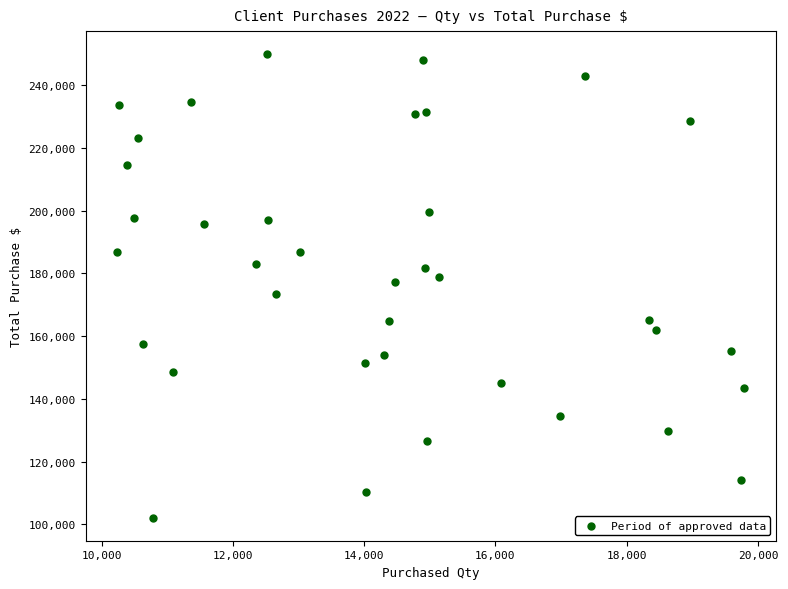

What is the range of Y values (max minus min)?

147818